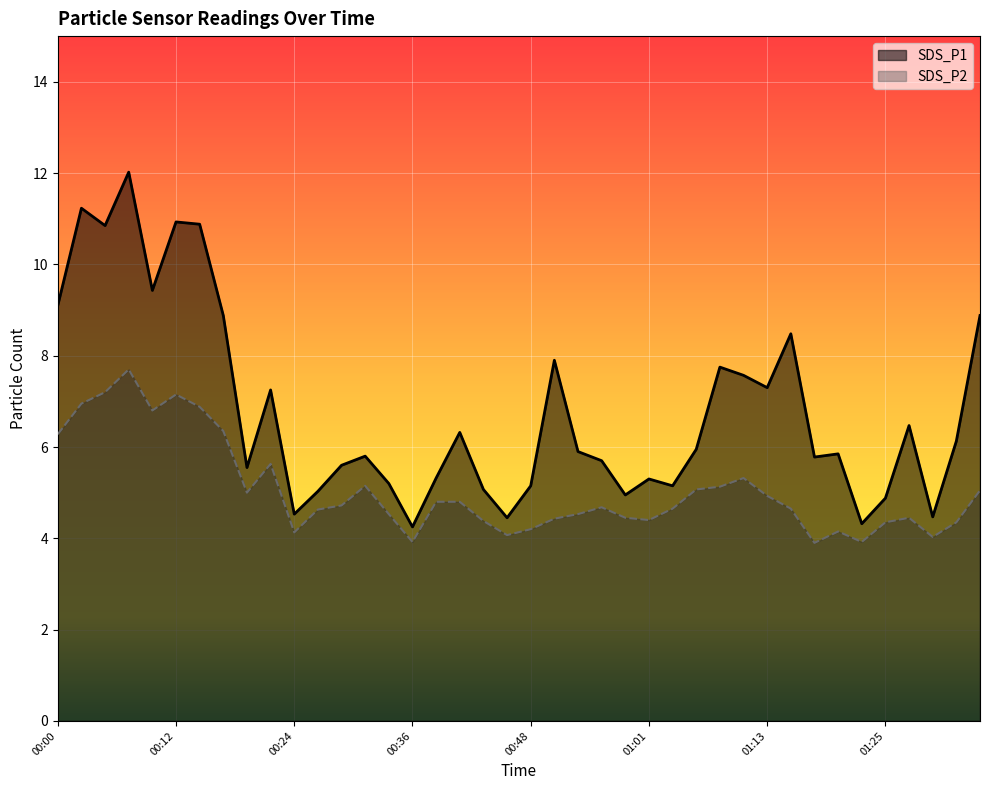

The value of SDS_P2 at 01:08 is 2.2. True or false?

False